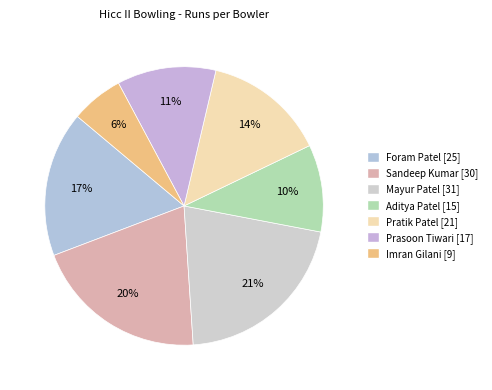

Is there a majority slice in this chart?

No